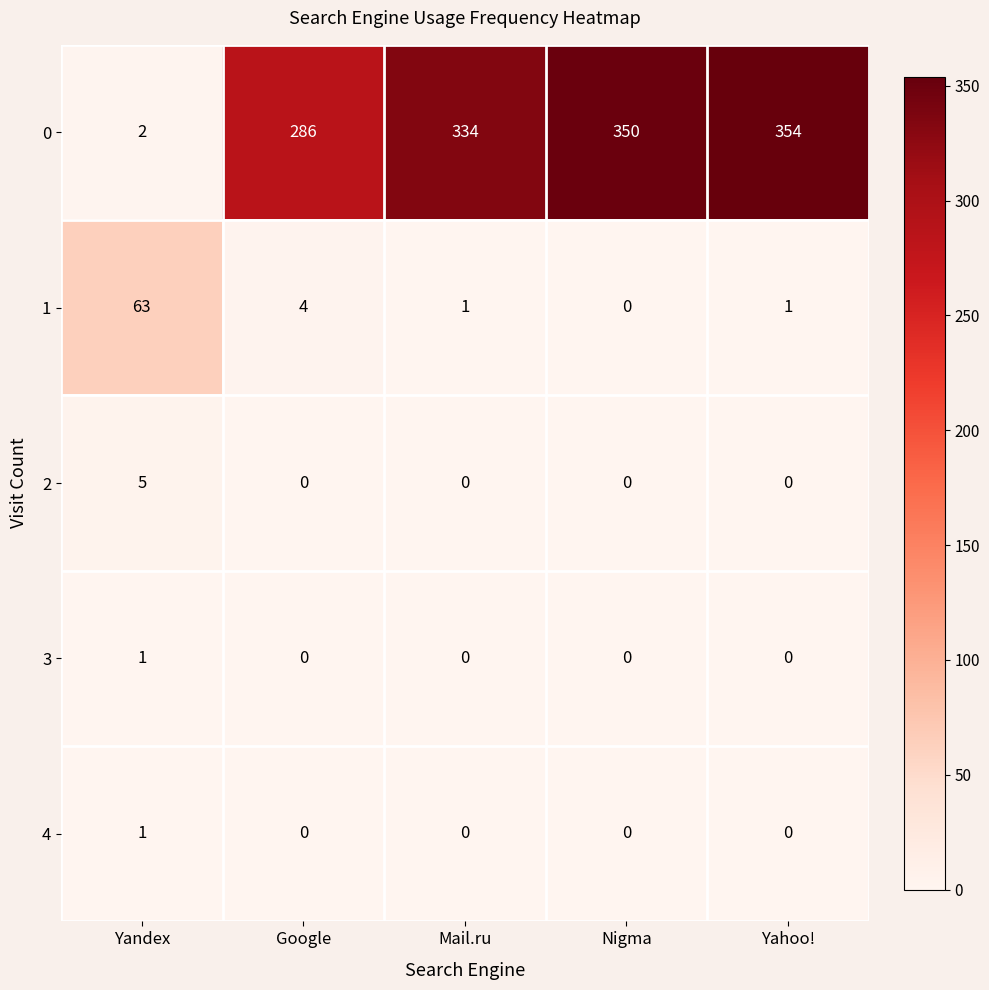

Which series has the widest spread of values?

0